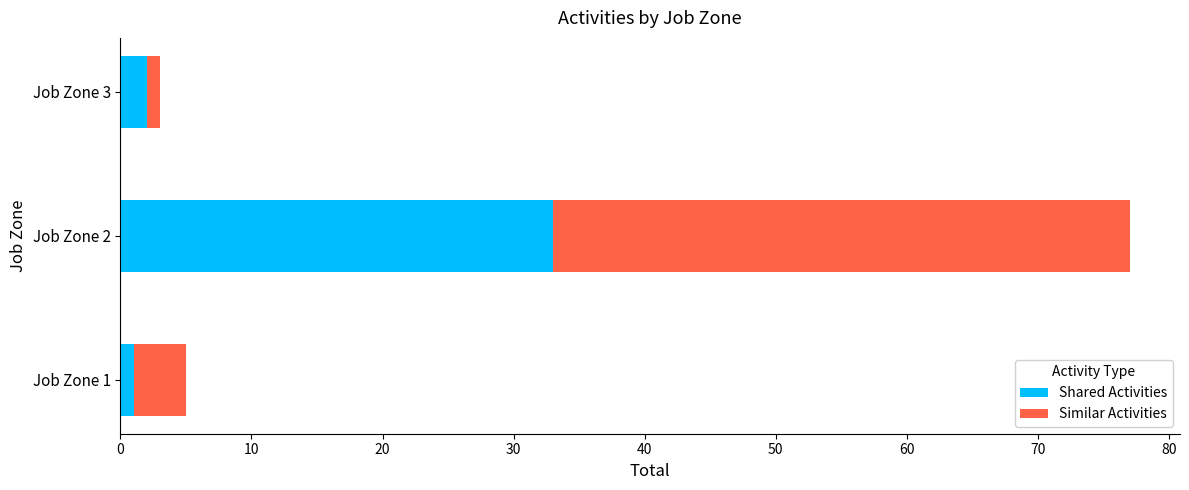

How many series are shown in this chart?

2